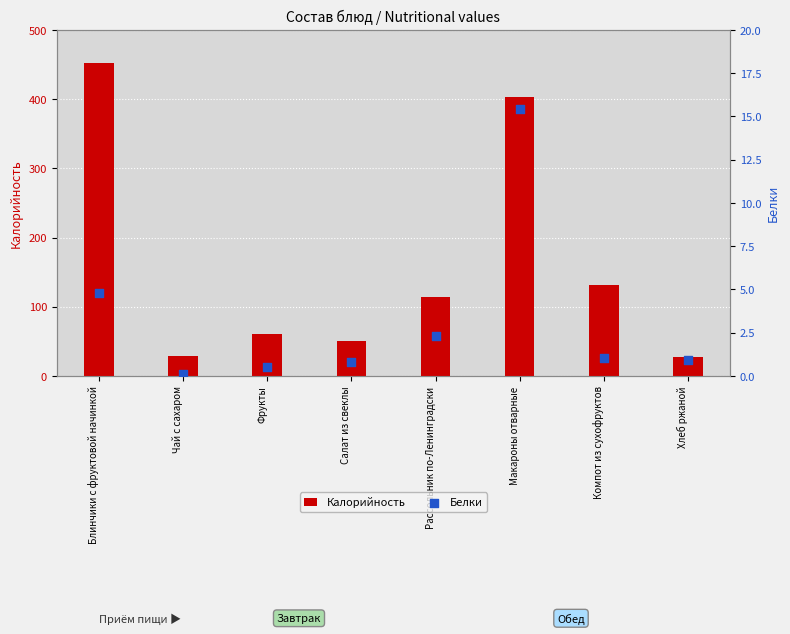

At which category is the sum across all series the highest?

Блинчики с фруктовой начинкой